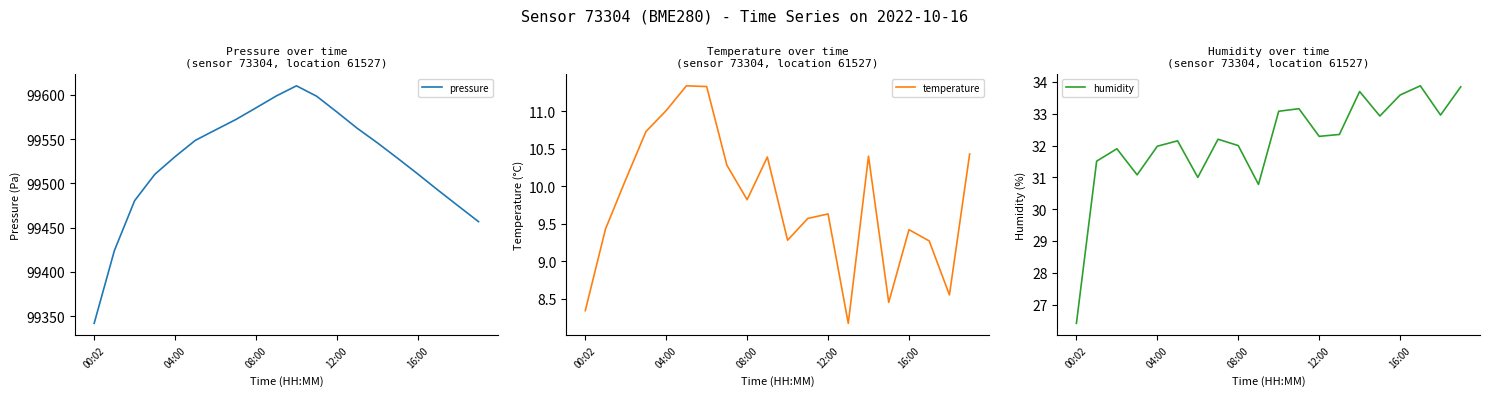

What is the highest value of the pressure series?

99610.2